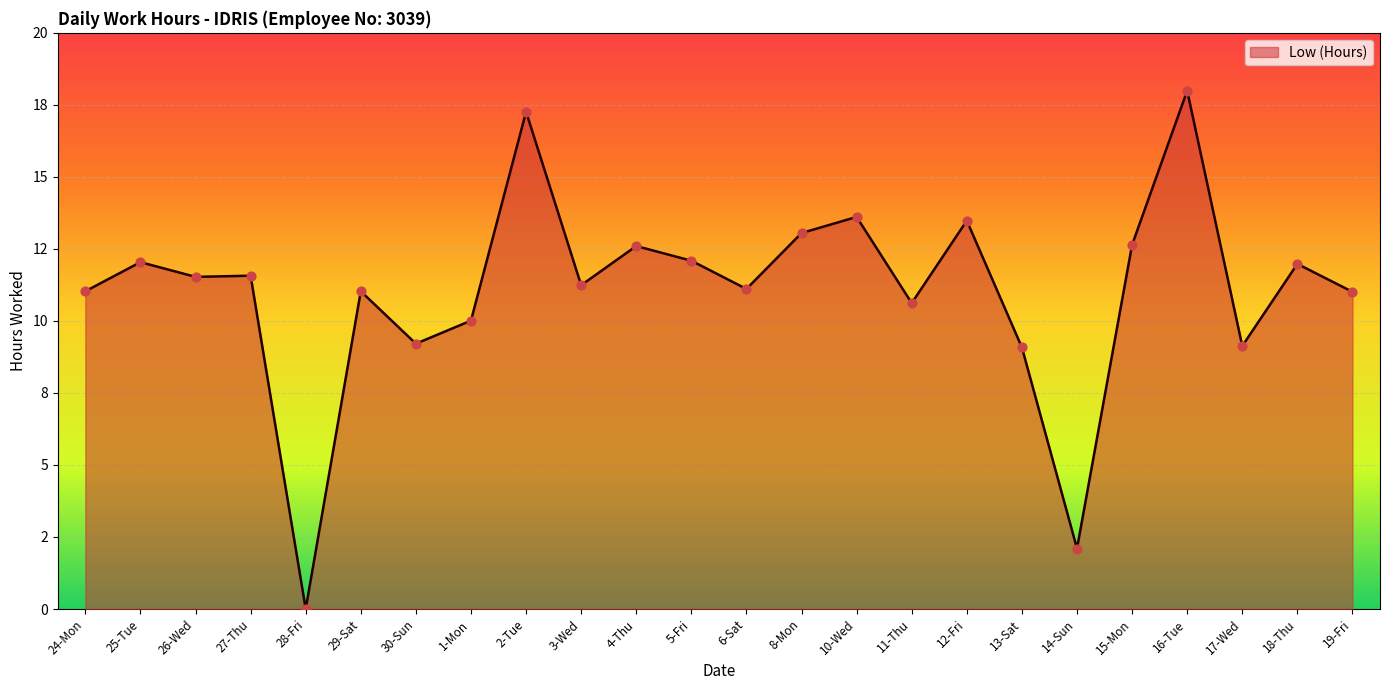

Which has a higher value, 14-Sun or 29-Sat?

29-Sat